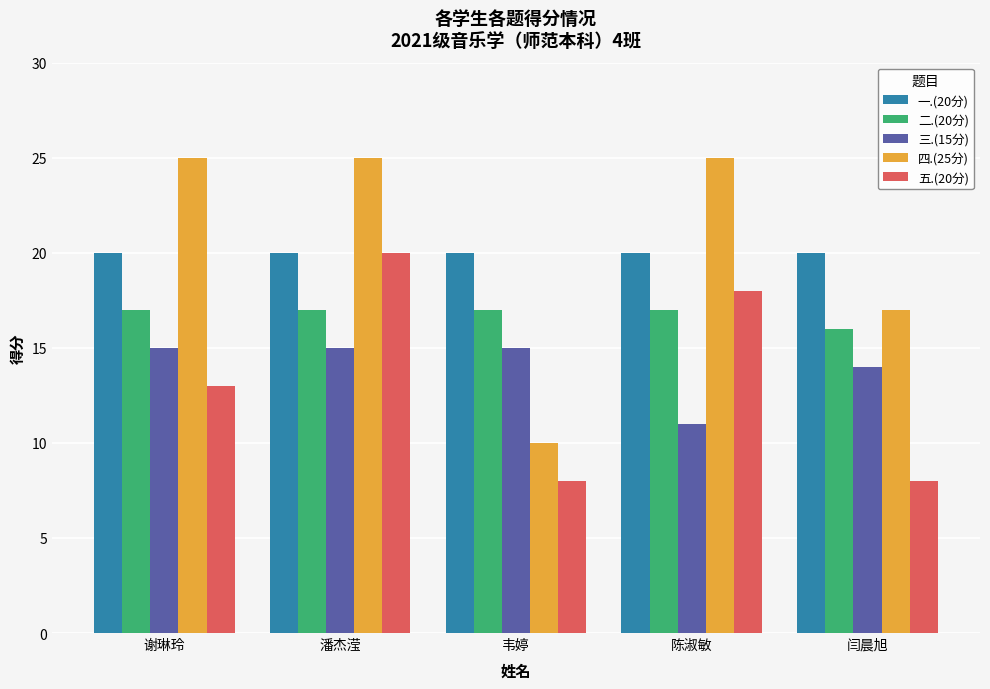

What is the maximum value for 二.(20分)?

17